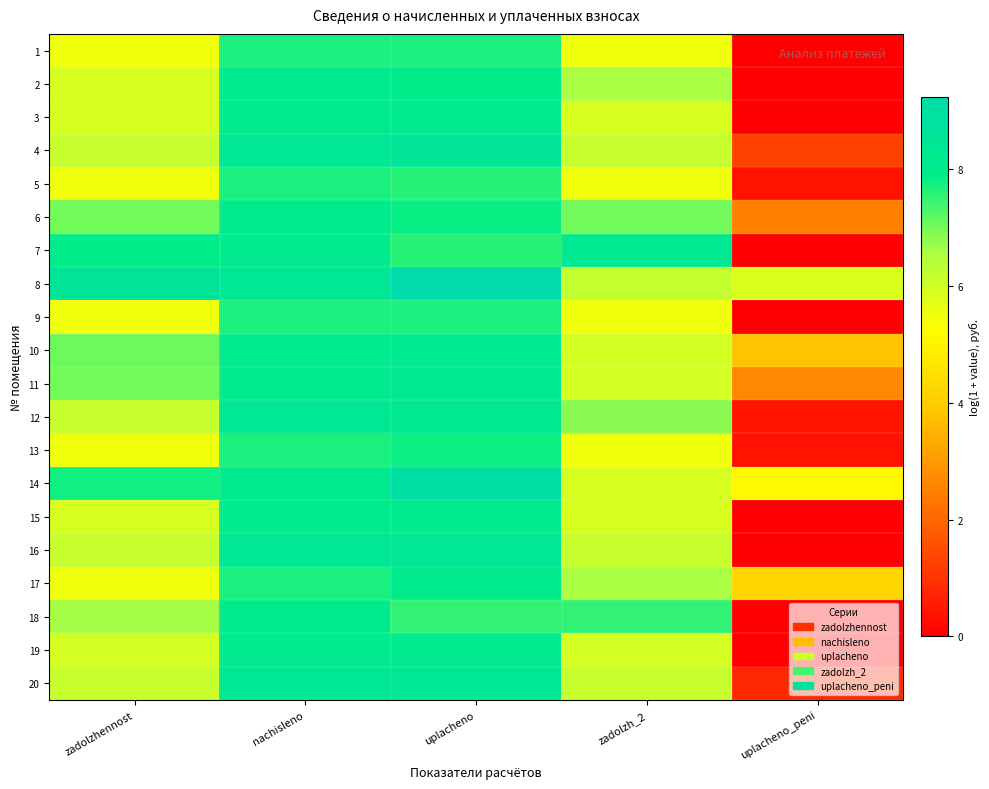

At how many categories does at least one series exceed 1?

5